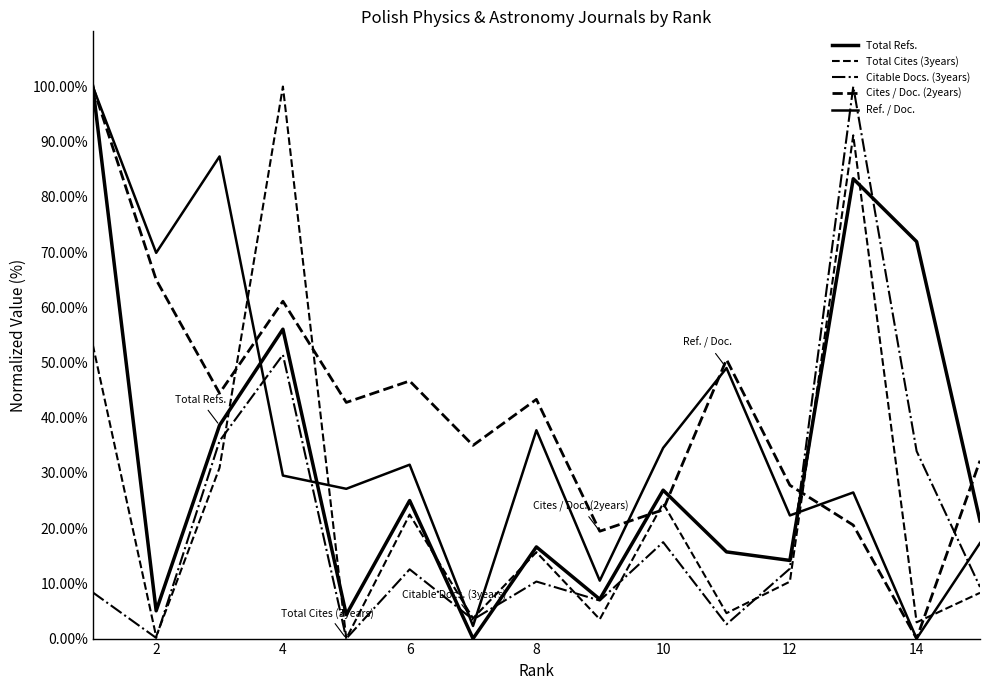

How many lines are shown in the chart?

5